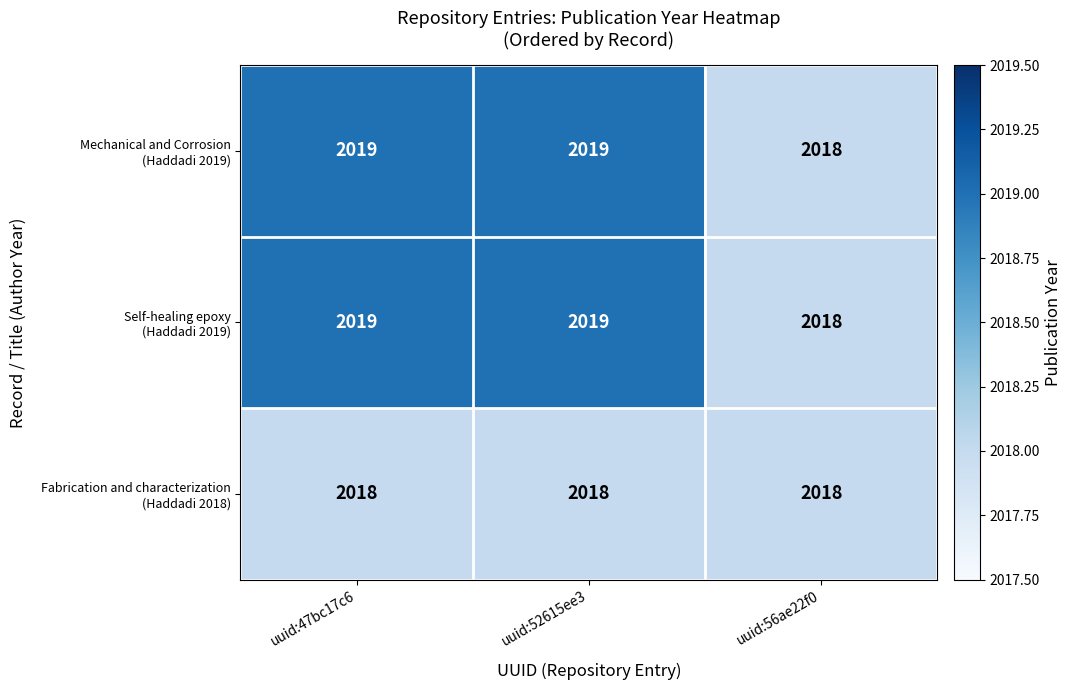

What is the total value across all series at uuid:52615ee3?

6056